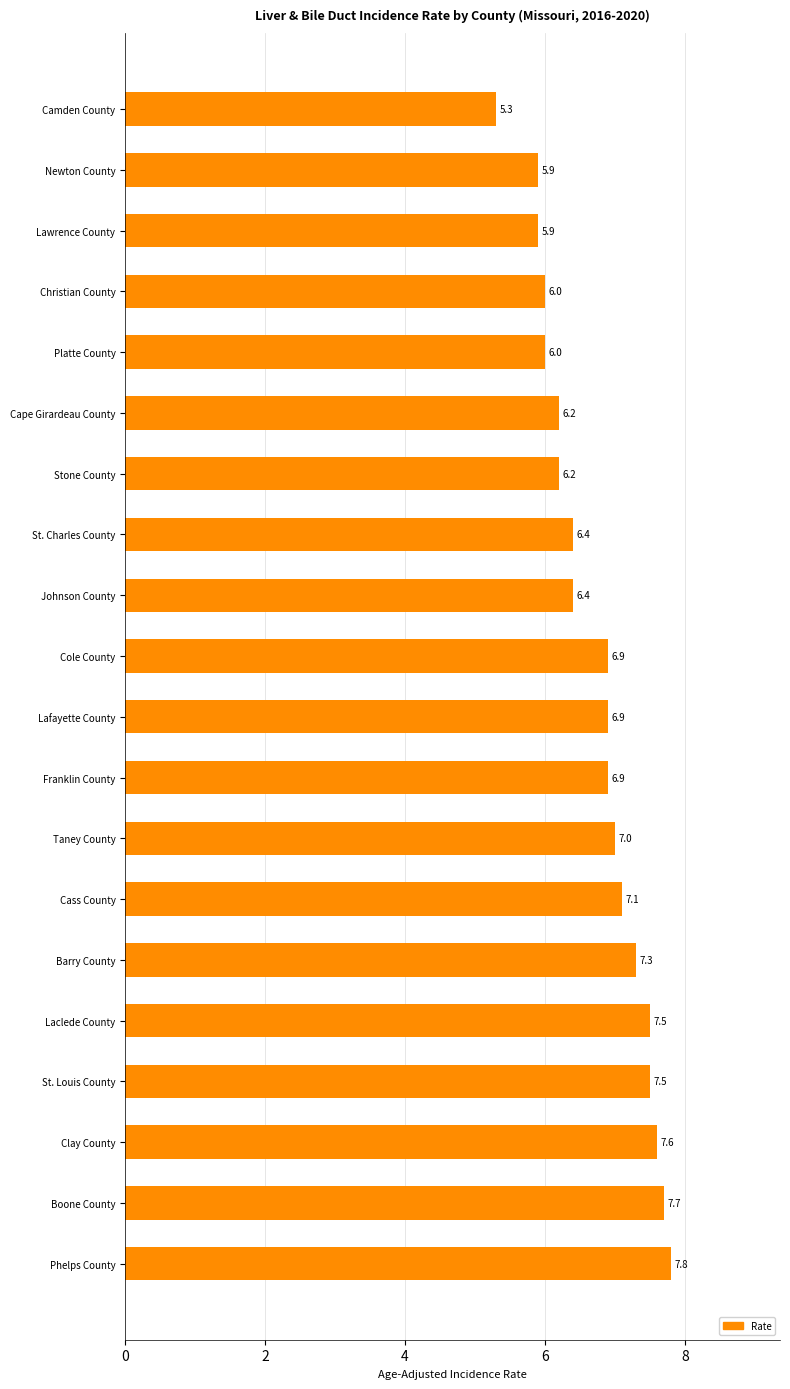

What is the label of the 7th bar from the top?

Stone County